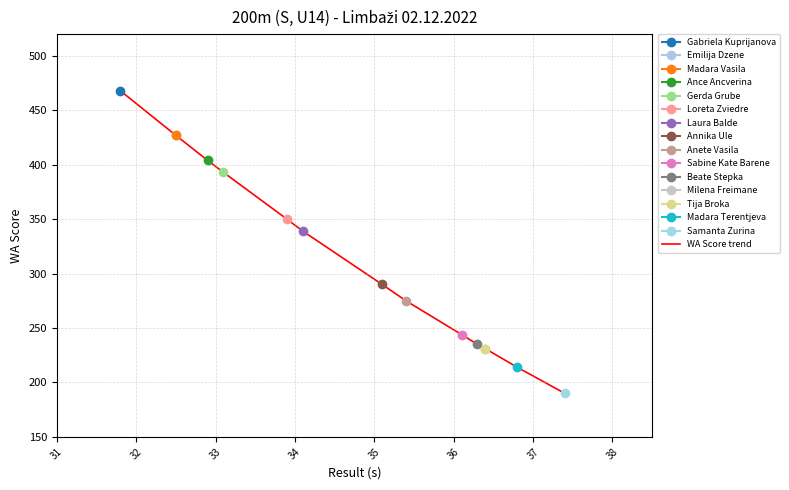

Where does the data first go above 290?

31